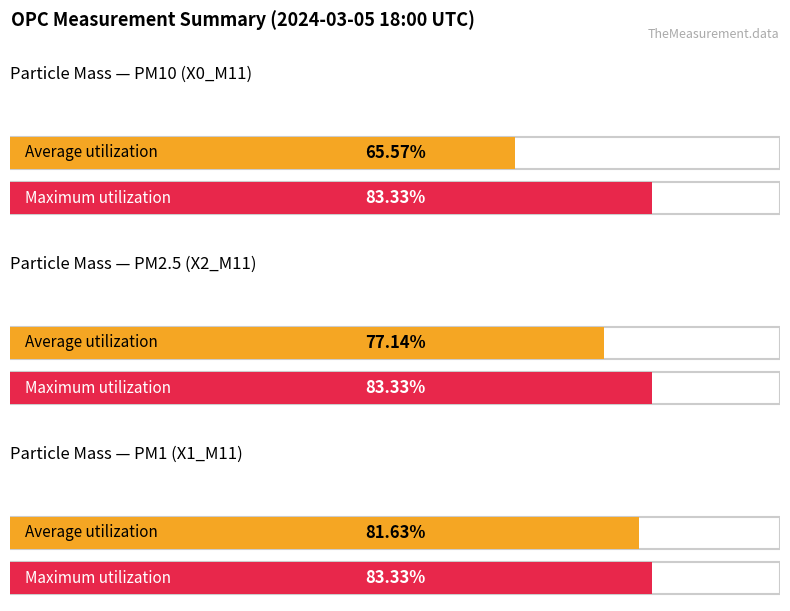

True or false: X1_M11 has a value of 0.5 at 18:16.

False